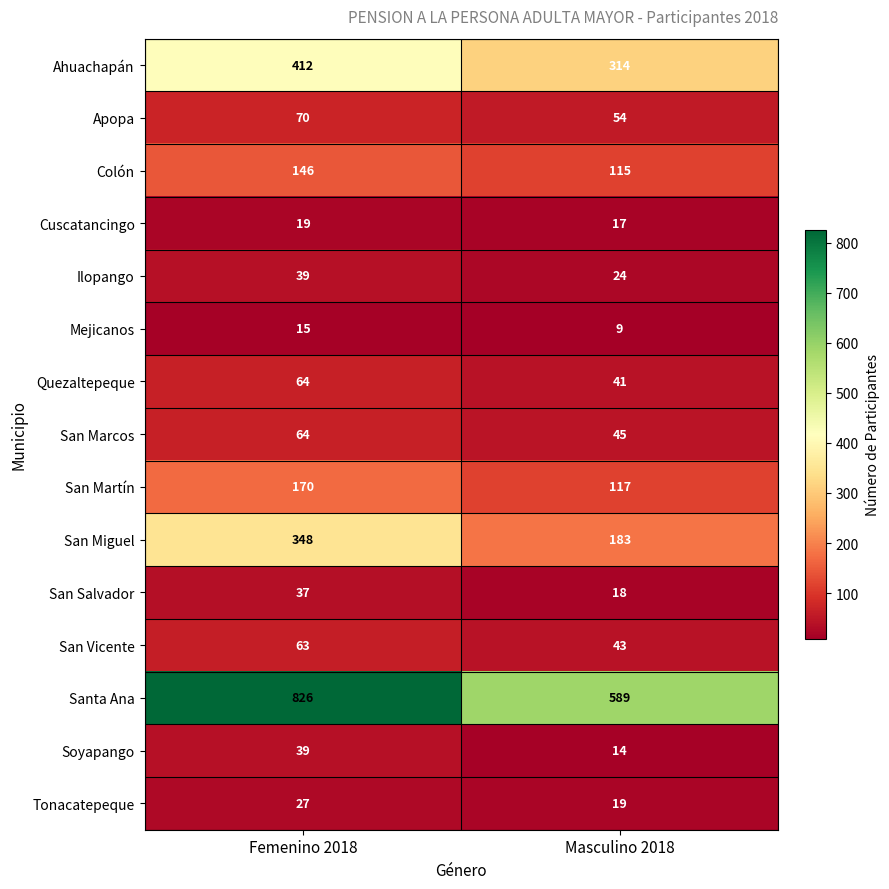

Between Femenino 2018 and Masculino 2018, which series saw the biggest shift?

Santa Ana